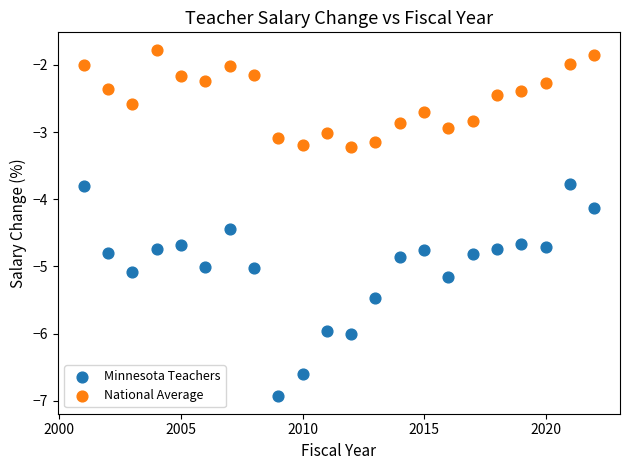

What are all the series names shown in the legend?

Minnesota Teachers, National Average